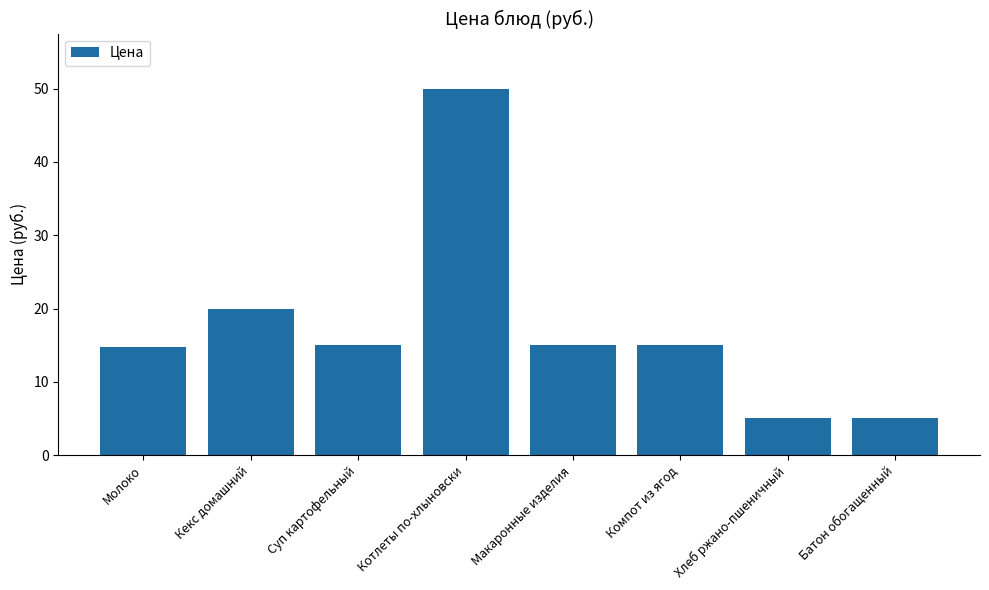

Is it true that the value at Котлеты по-хлыновски is 50.0?

True